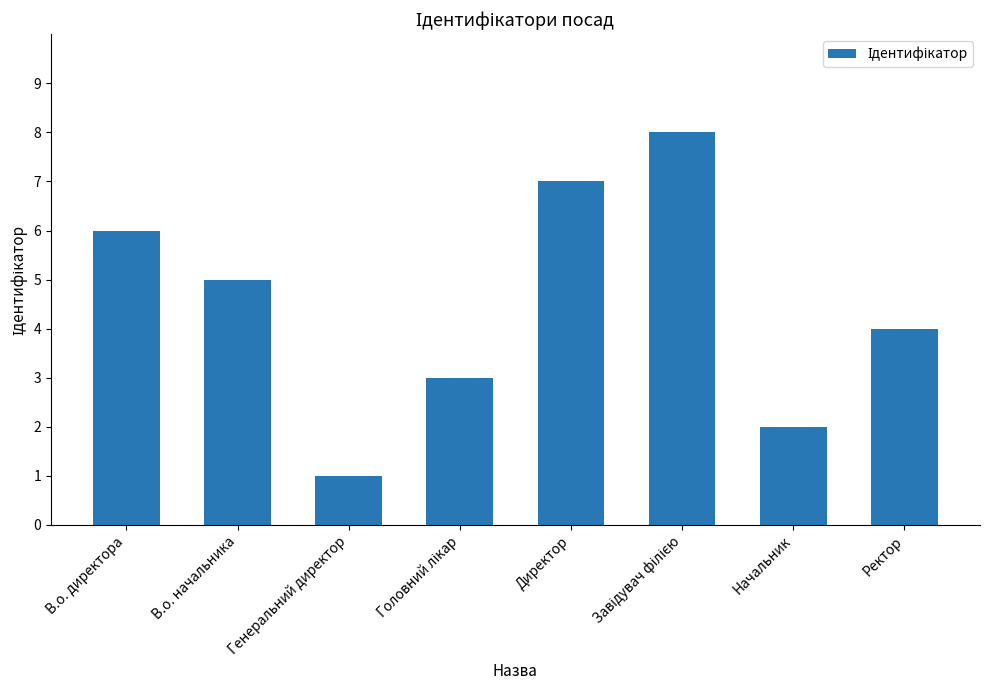

What is the smallest value displayed?

1